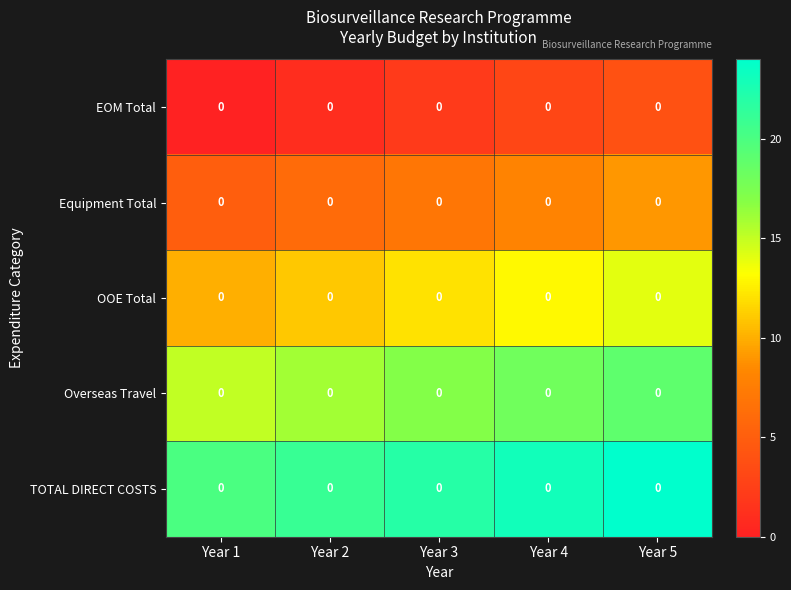

At how many categories does at least one series exceed 15?

5